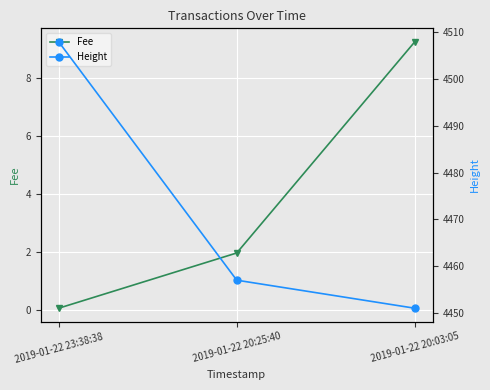

Reading left to right, transcribe all the data shown in this chart.

Fee: 0.1	2.0	9.2
Height: 4508.0	4457.0	4451.0